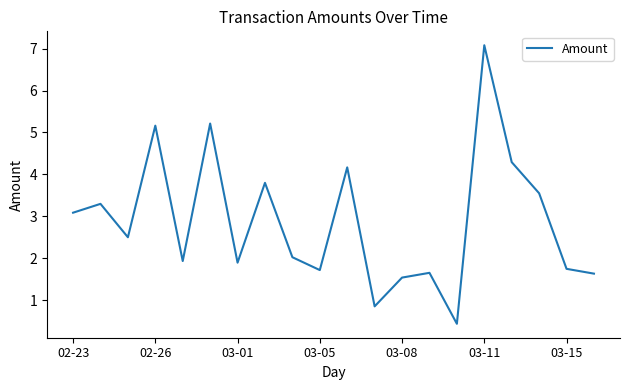

What is the minimum value shown in the chart?

0.4